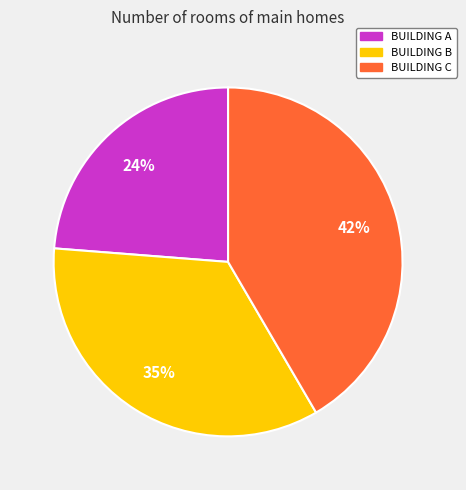

To the nearest percent, what is the average slice percentage?

33%